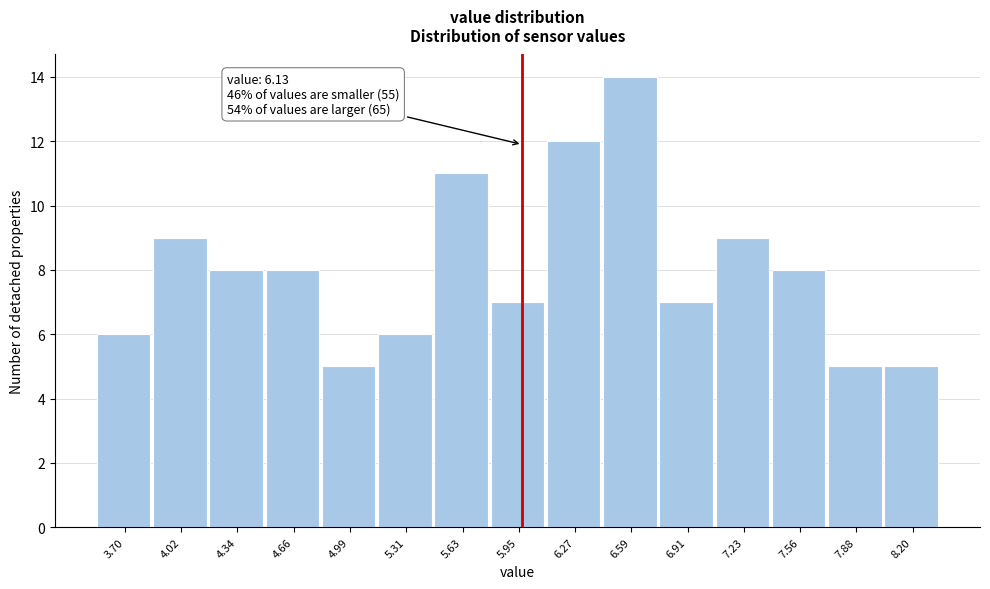

Reading right to left, extract all data points from this chart.

5	5	8	9	7	14	12	7	11	6	5	8	8	9	6